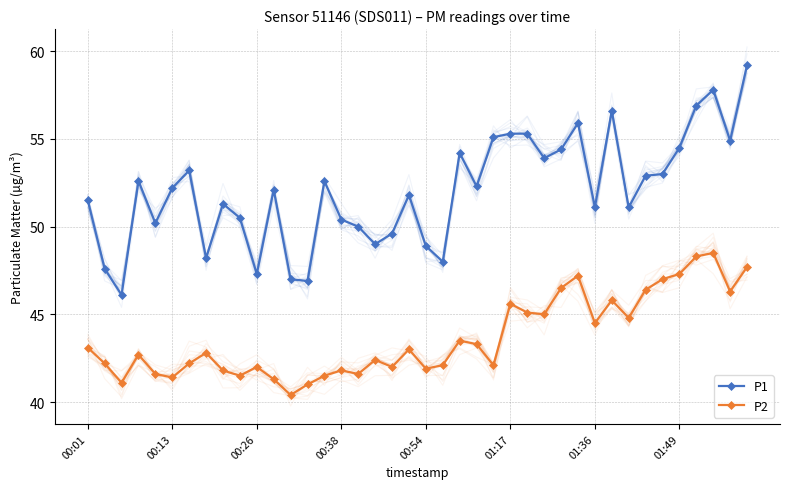

True or false: P2 and P1 cross at least once.

False